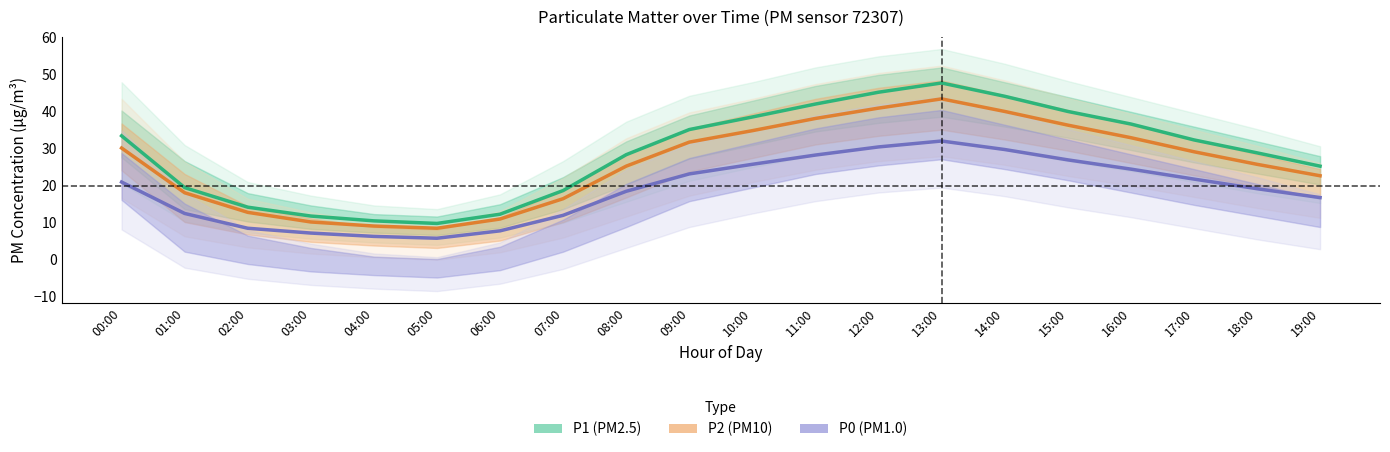

Reading right to left, transcribe all the data shown in this chart.

P1: 19:00=25.3	18:00=28.9	17:00=32.4	16:00=36.7	15:00=40.1	14:00=44.2	13:00=47.8	12:00=45.3	11:00=42.1	10:00=38.6	09:00=35.2	08:00=28.4	07:00=18.7	06:00=12.3	05:00=9.8	04:00=10.5	03:00=11.8	02:00=14.2	01:00=19.5	00:00=33.5
P2: 19:00=22.7	18:00=25.8	17:00=29.2	16:00=33.0	15:00=36.4	14:00=40.1	13:00=43.5	12:00=41.0	11:00=38.2	10:00=34.9	09:00=31.8	08:00=25.3	07:00=16.5	06:00=11.0	05:00=8.5	04:00=9.1	03:00=10.2	02:00=12.8	01:00=18.1	00:00=30.2
P0: 19:00=16.8	18:00=19.2	17:00=21.8	16:00=24.5	15:00=27.0	14:00=29.8	13:00=32.1	12:00=30.5	11:00=28.3	10:00=25.8	09:00=23.2	08:00=18.5	07:00=12.0	06:00=7.8	05:00=5.8	04:00=6.3	03:00=7.2	02:00=8.5	01:00=12.5	00:00=21.0